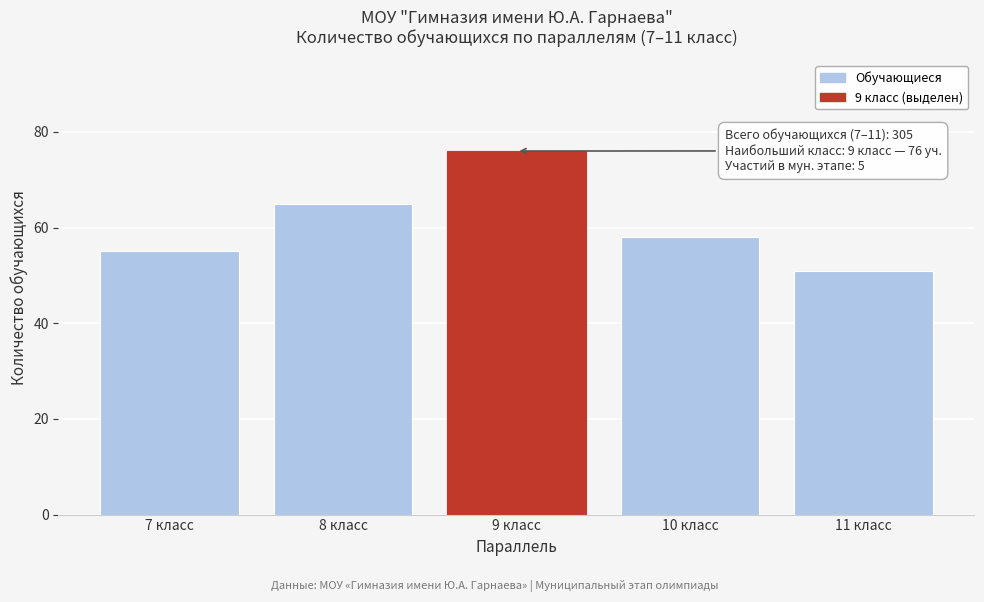

Reading left to right, extract all data points from this chart.

55	65	76	58	51